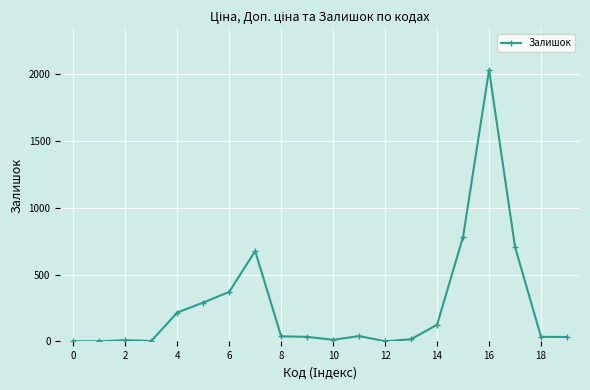

What is the sum of all values?

5407